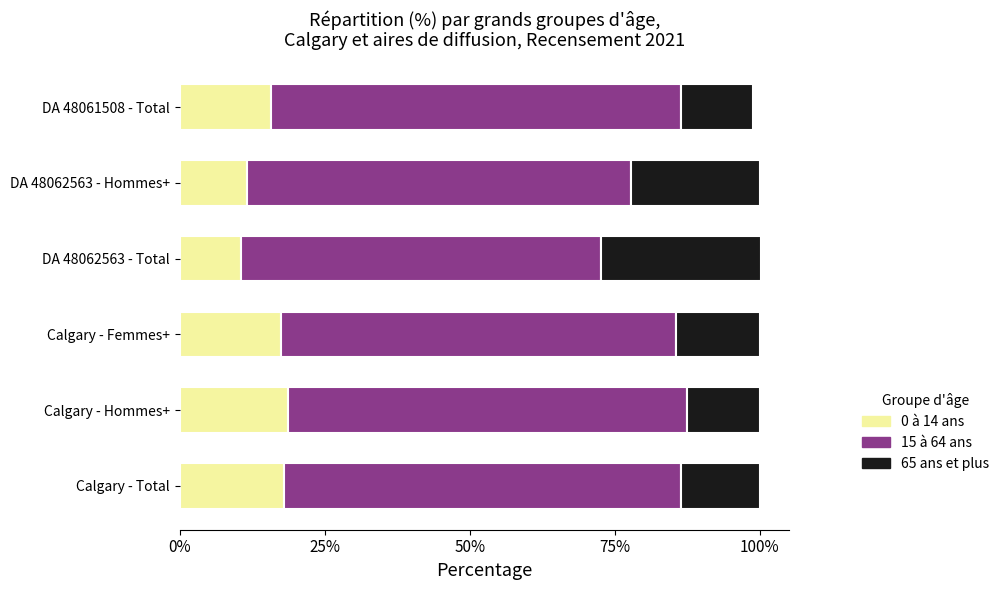

What is the average value of the 0 à 14 ans series?

15.3